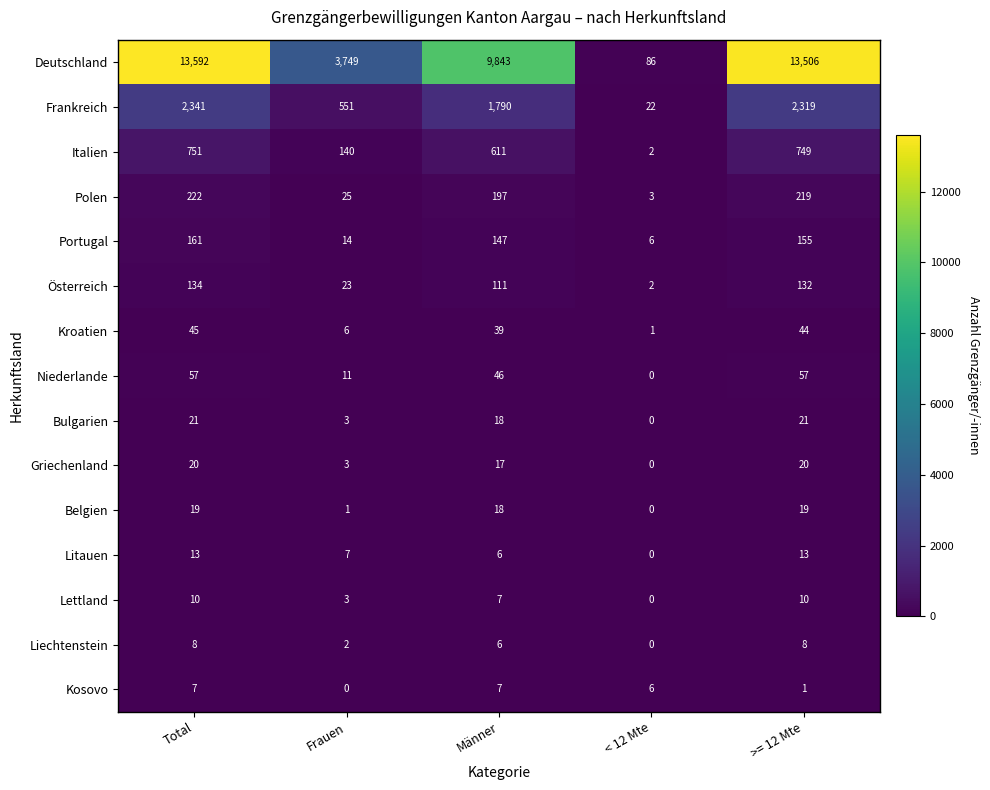

List the series in order of their peak value, highest first.

Deutschland, Frankreich, Italien, Polen, Portugal, Österreich, Niederlande, Kroatien, Bulgarien, Griechenland, Belgien, Litauen, Lettland, Liechtenstein, Kosovo